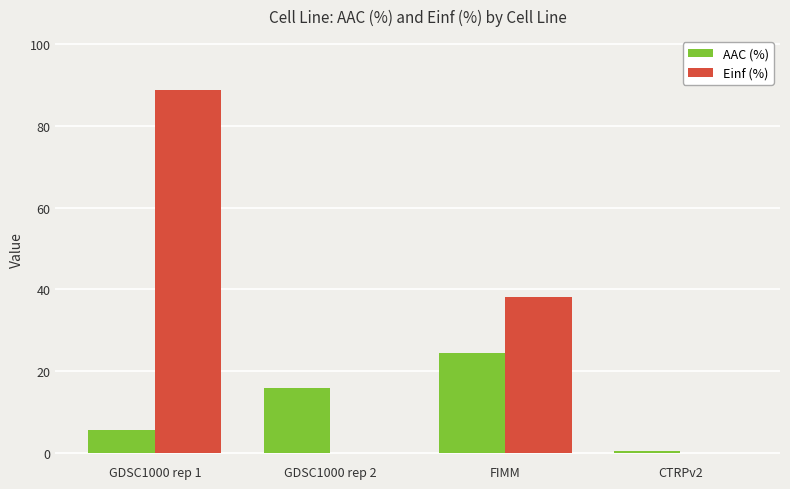

Between GDSC1000 rep 1 and FIMM, which series saw the biggest shift?

Einf (%)